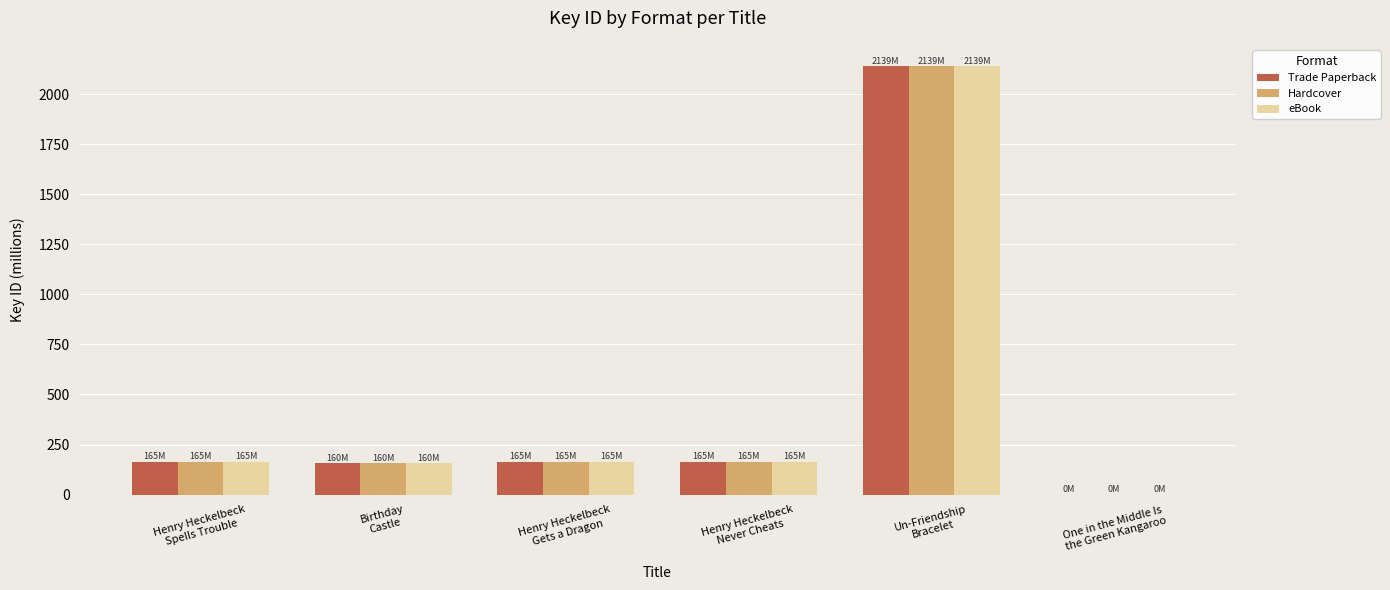

At which category does the chart reach its peak across all series?

Un-Friendship
Bracelet